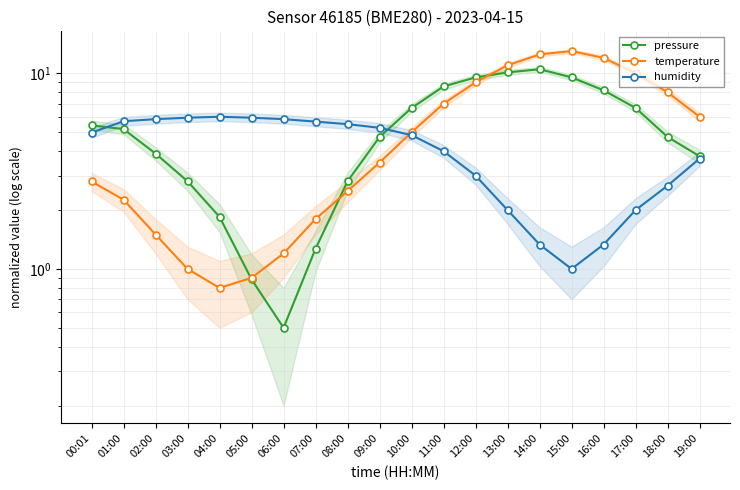

Which has a higher value, 07:00 or 14:00?

14:00